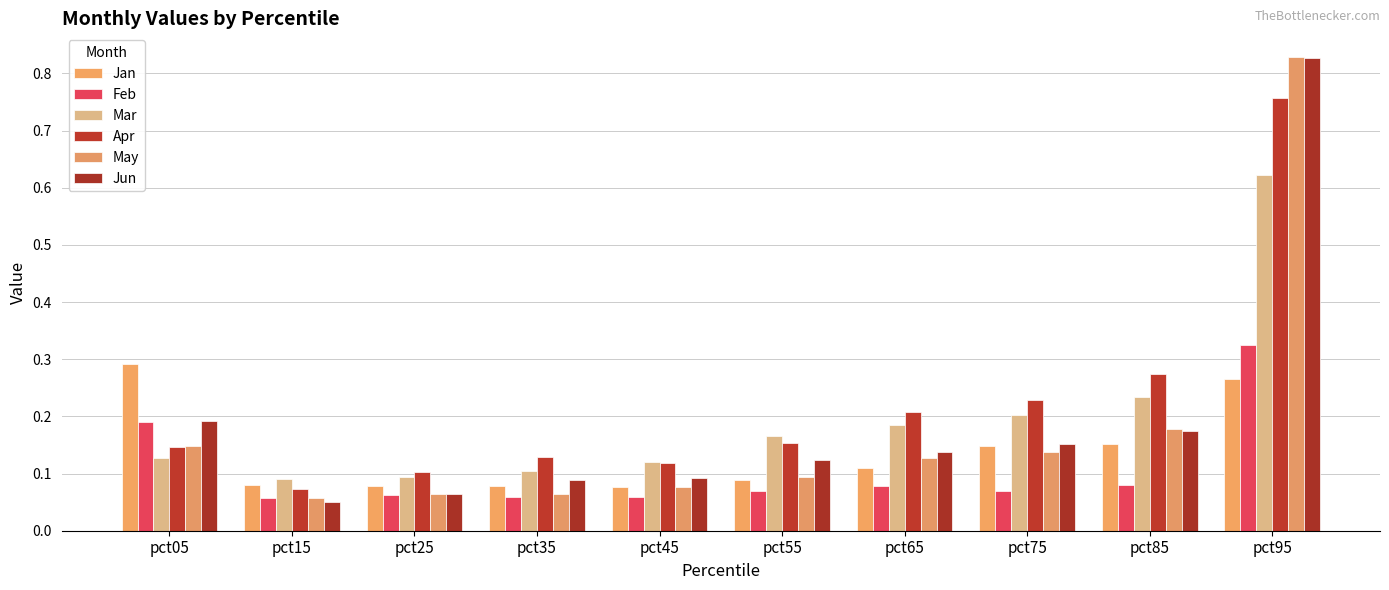

Which series changed the most between pct55 and pct95?

May